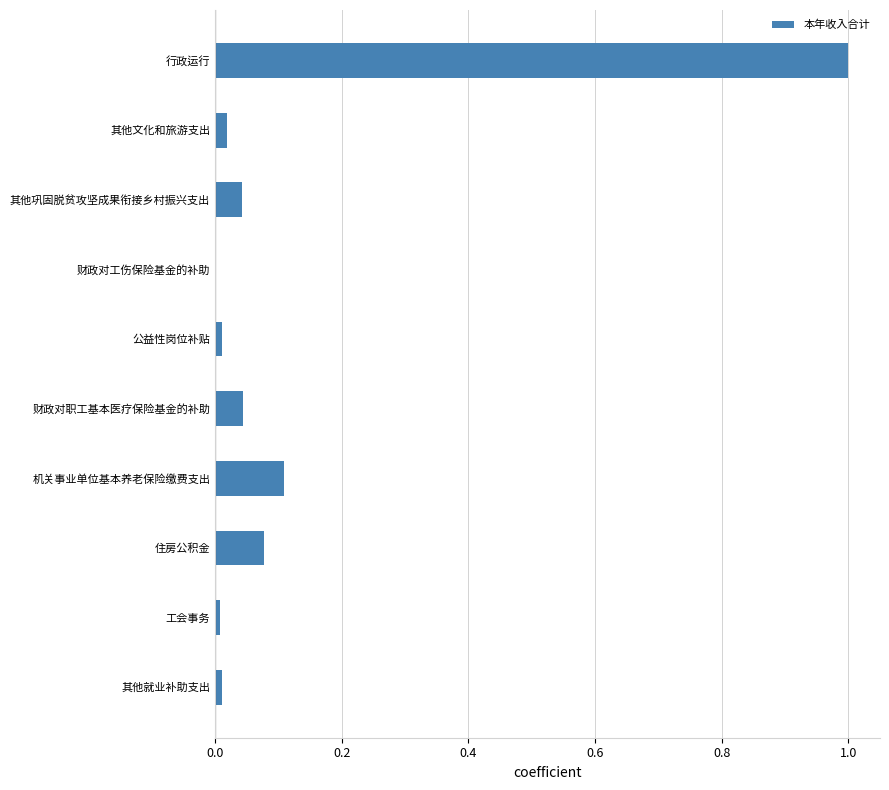

What is the sum of all values?

1.3